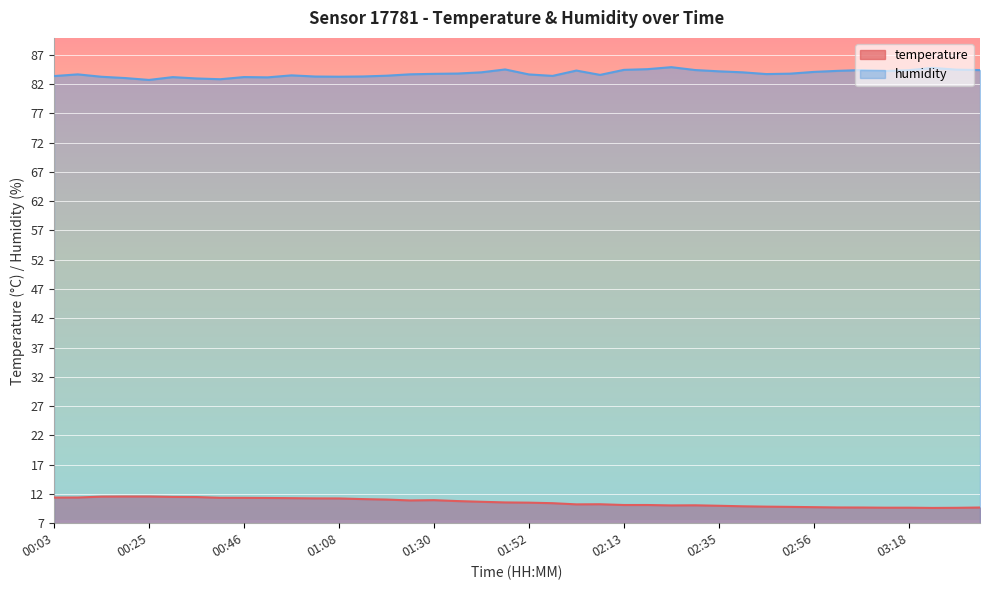

What is the difference between the second highest and second lowest values in the humidity series?

1.9